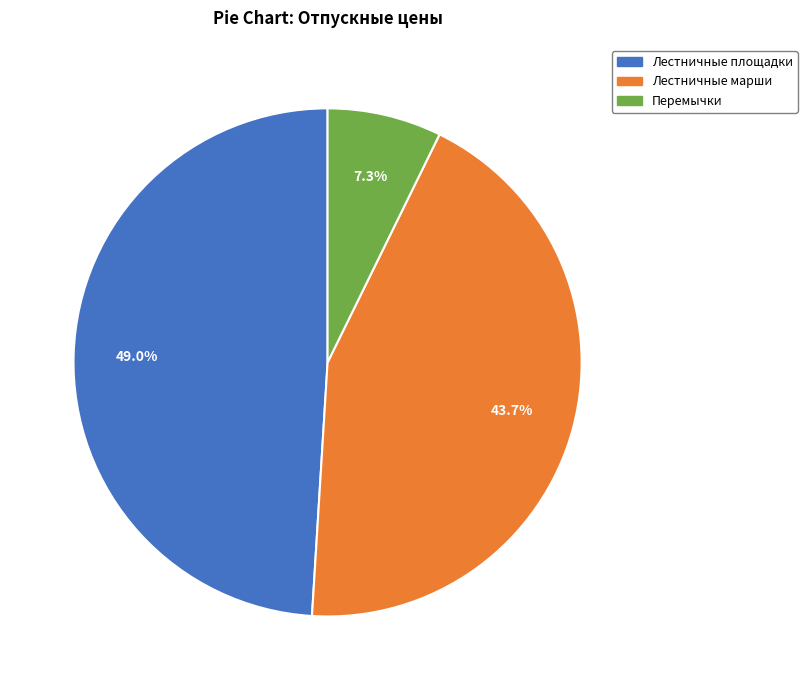

True or false: Лестничные марши accounts for 54% of the total.

False